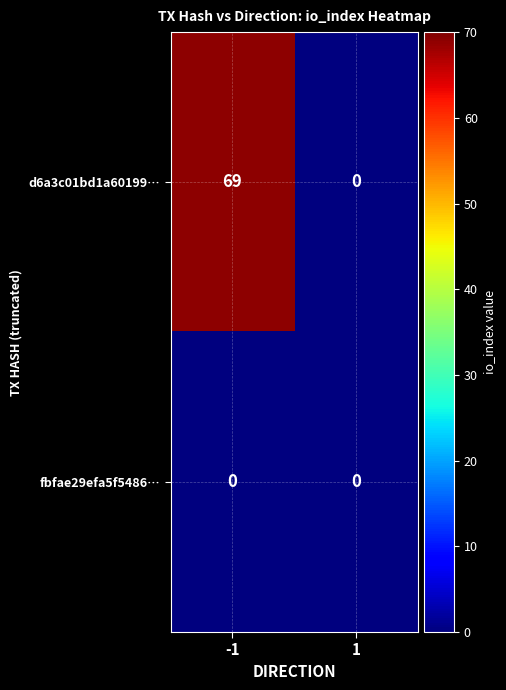

What is the difference between the maximum and minimum values in the d6a3c01bd1a60199… series?

69